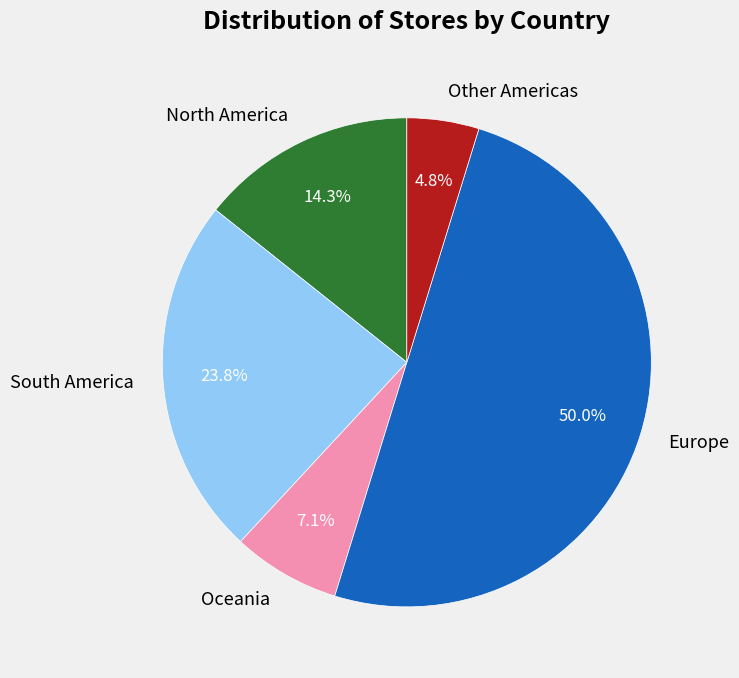

Which has a higher value, North America or Other Americas?

North America